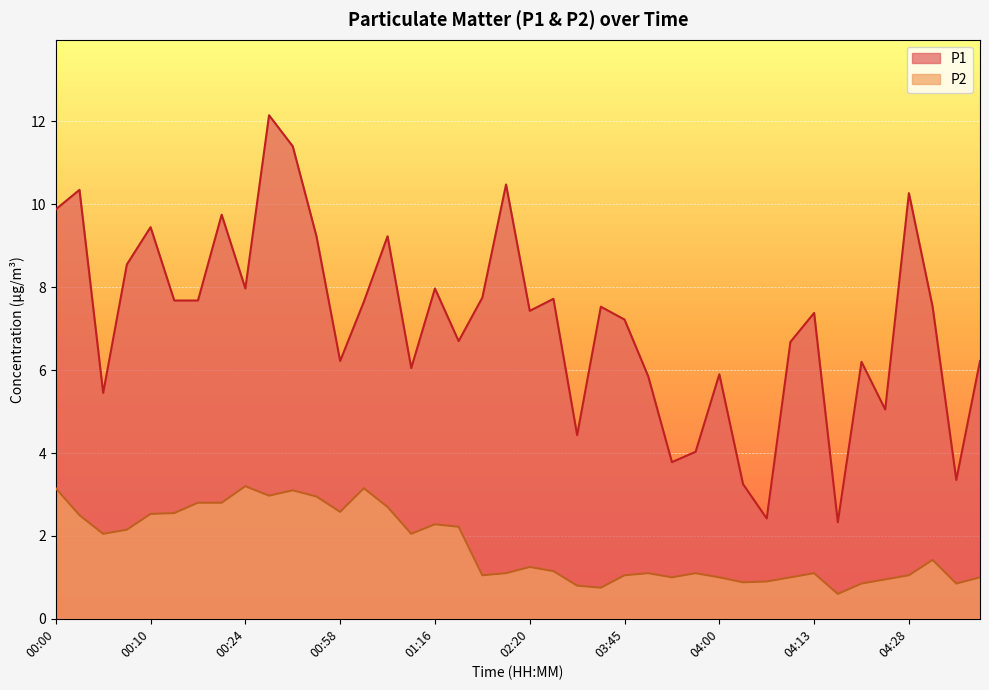

What is the difference between the P1 values at 01:42 and 00:03?

2.6